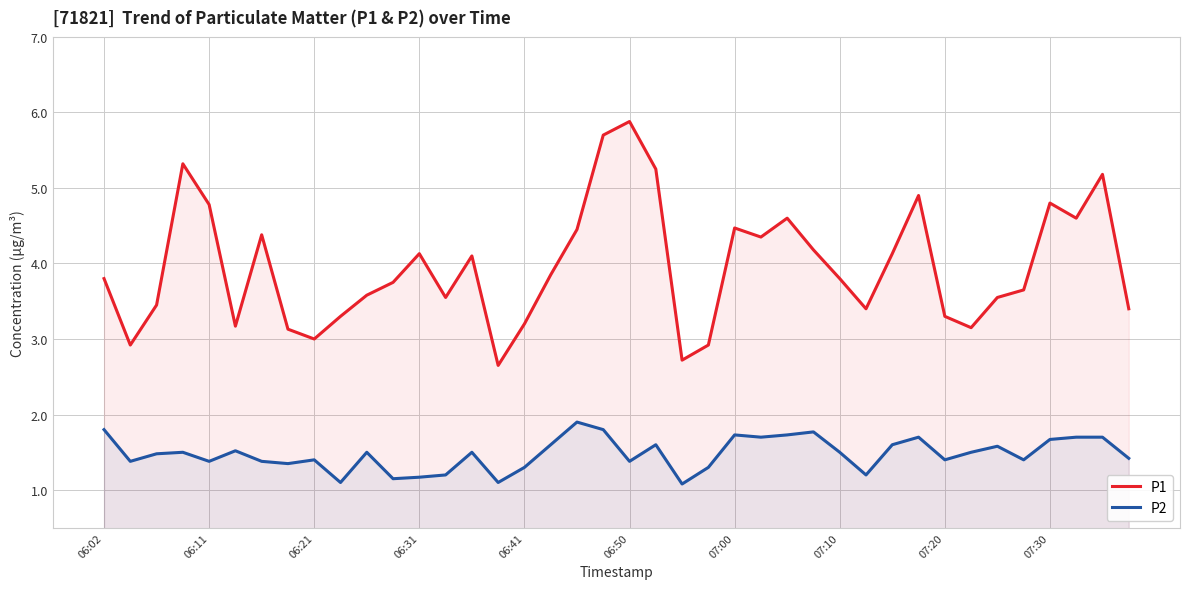

True or false: P1 has a value of 8.0 at 18.

False